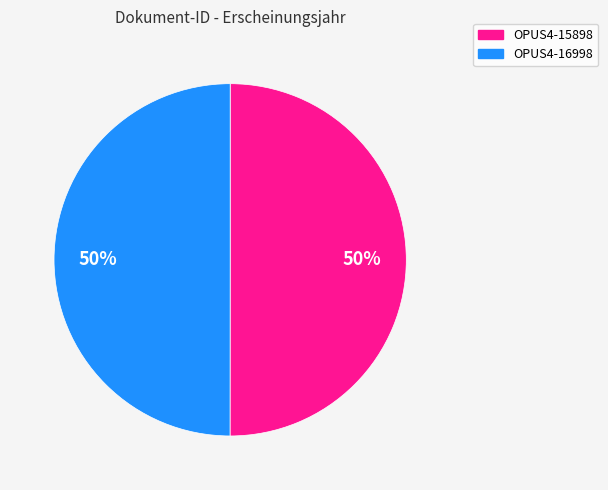

Is the sum of OPUS4-15898 and OPUS4-16998 greater than half?

Yes